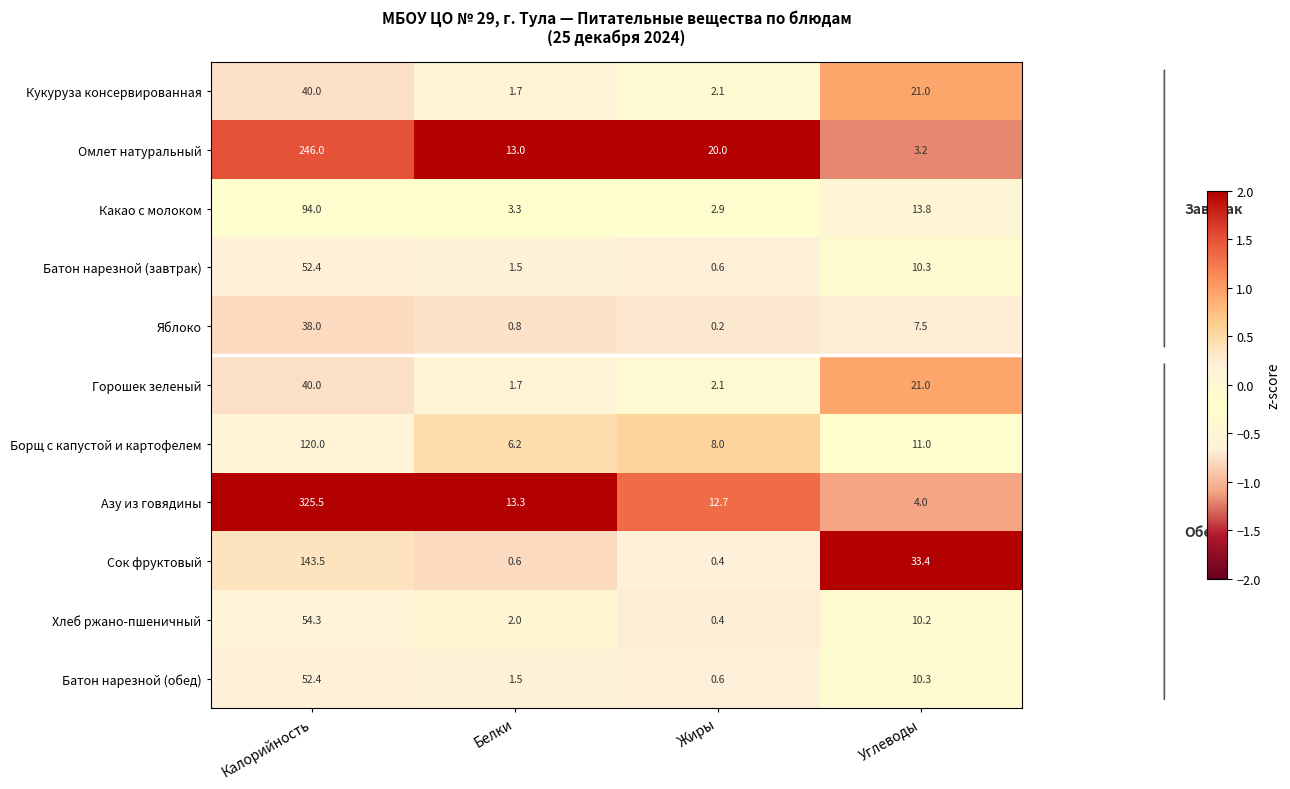

Rank the categories by Сок фруктовый value from lowest to highest.

Жиры, Белки, Углеводы, Калорийность